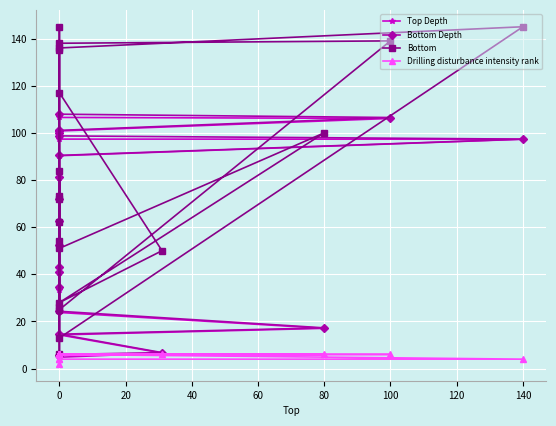

Reading left to right, list all the values displayed in this chart.

Top Depth: 4.8	6.6	14.3	17.1	23.8	33.3	40.5	42.8	52.3	61.8	71.3	80.8	90.3	97.3	97.3	98.7	100.0	100.8	106.1	106.5
Bottom Depth: 6.0	6.8	14.6	17.3	24.3	34.8	41.1	43.1	52.4	62.5	72.1	81.3	90.4	97.3	98.7	100.0	100.8	101.0	106.5	107.9
Bottom: 117.0	50.0	28.0	100.0	51.0	145.0	62.0	26.0	6.0	72.0	84.0	54.0	13.0	145.0	136.0	135.0	73.0	25.0	139.0	138.0
Drilling disturbance intensity rank: 6.0	6.0	6.0	6.0	6.0	2.0	4.0	6.0	6.0	6.0	6.0	6.0	6.0	4.0	4.0	6.0	6.0	6.0	6.0	6.0